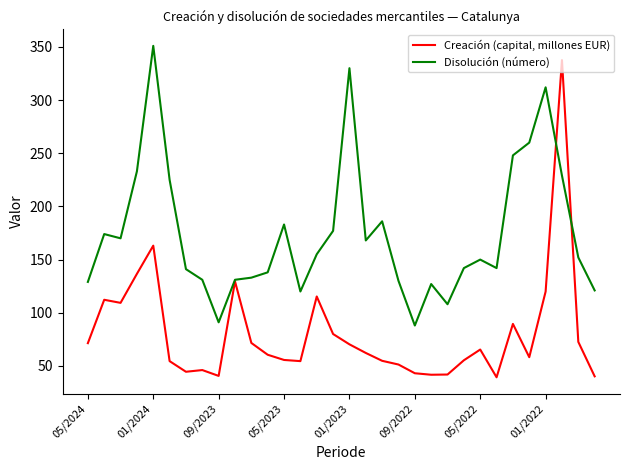

Count the number of data series in this chart.

2